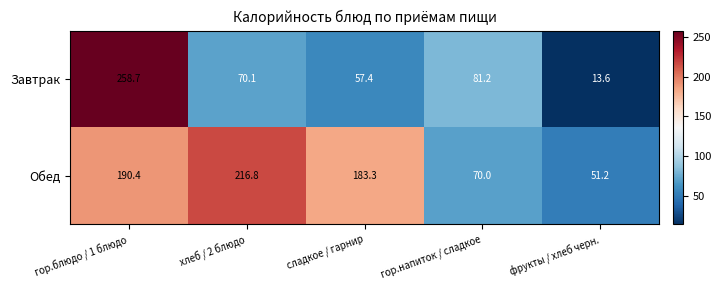

Reading right to left, transcribe all the data shown in this chart.

Завтрак: 13.6	81.2	57.4	70.1	258.7
Обед: 51.2	70.0	183.3	216.8	190.4